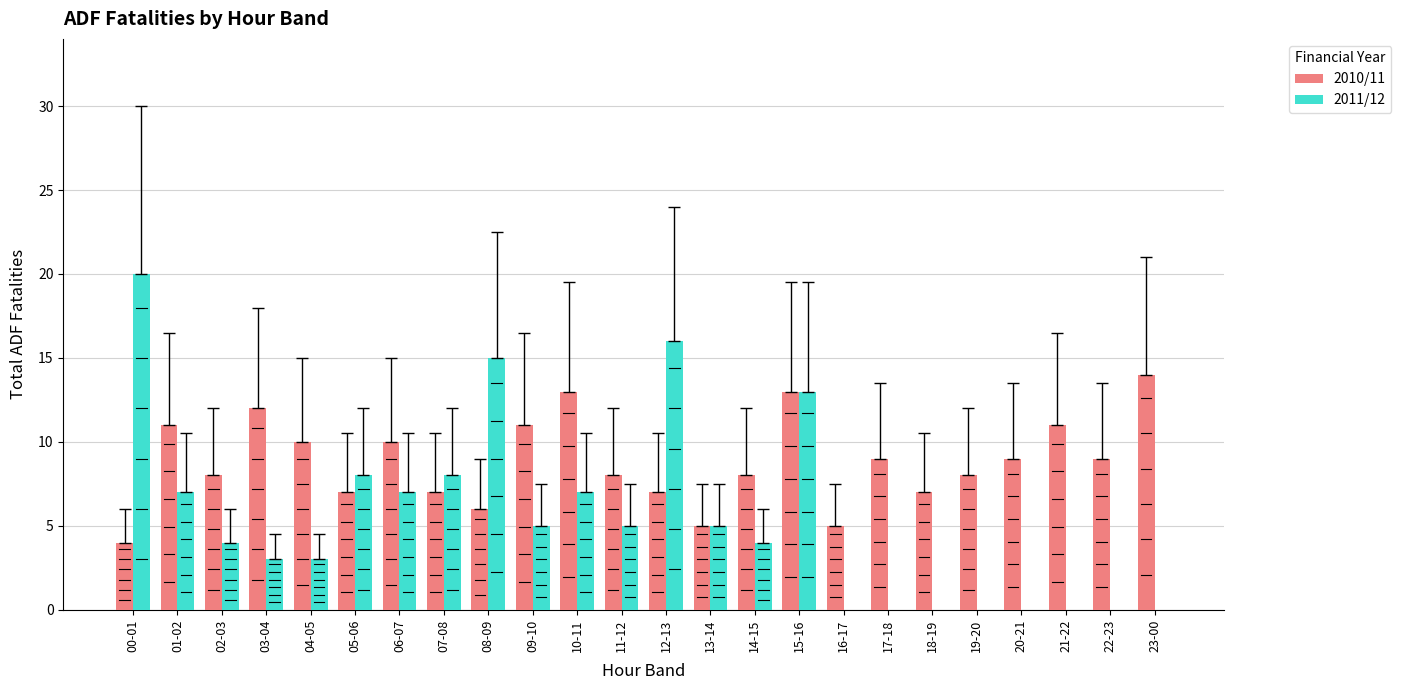

What are all the series names shown in the legend?

2010/11, 2011/12